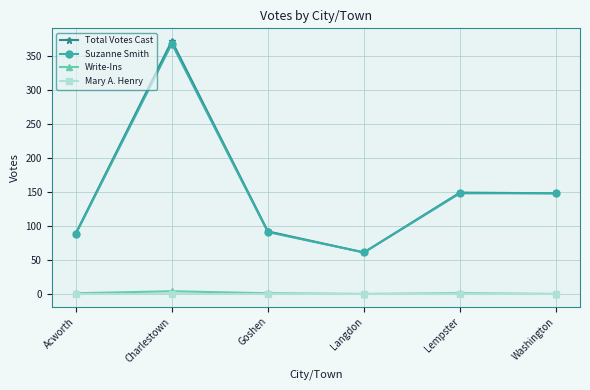

Is it true that Total Votes Cast equals 217 at Washington?

False